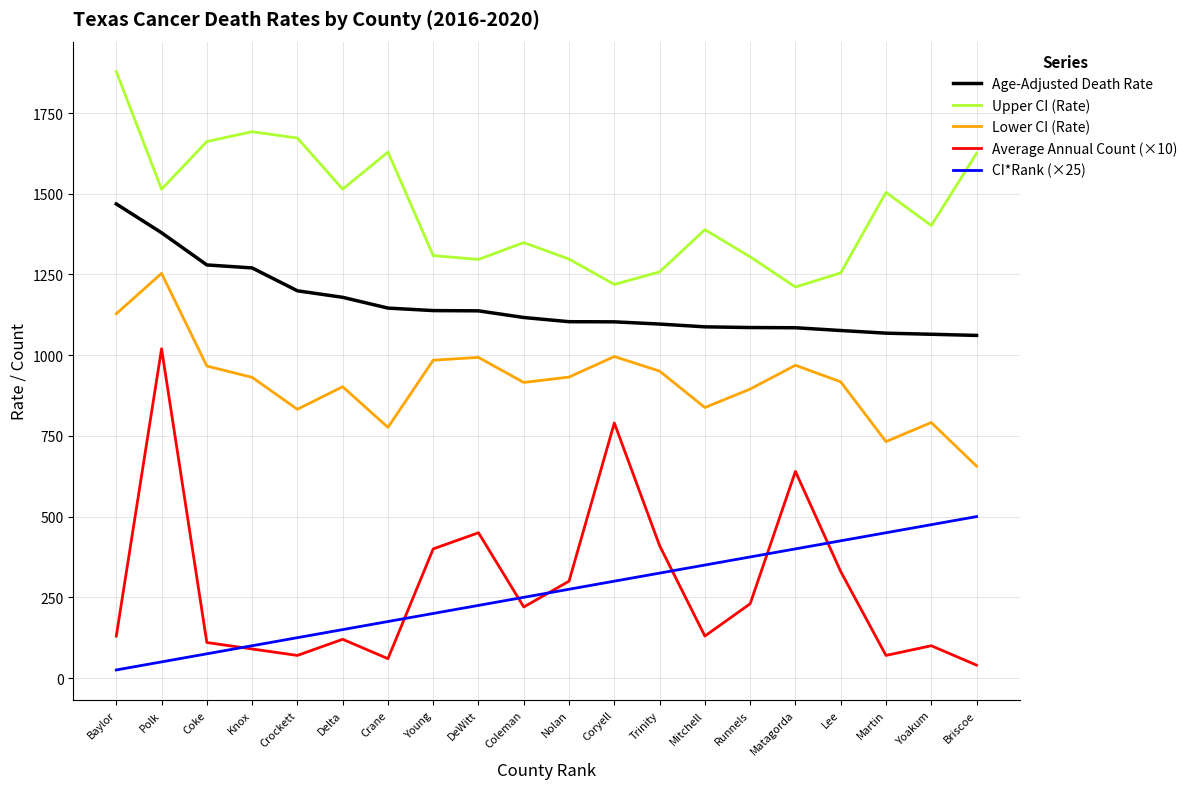

What is the approximate value of Age-Adjusted Death Rate at Trinity?

1096.4